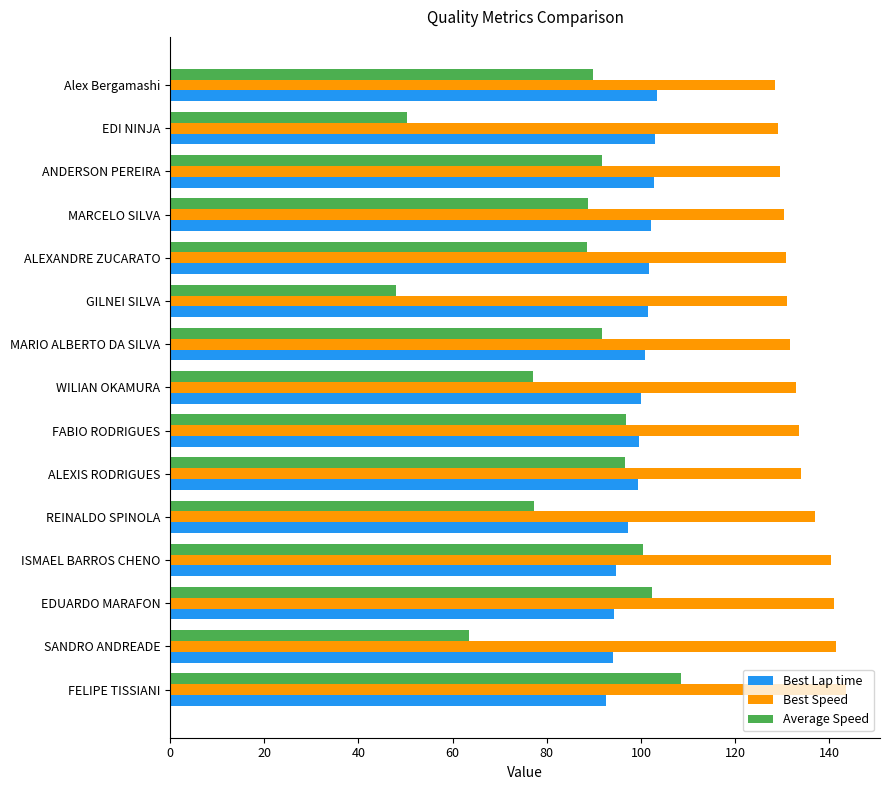

At how many categories does at least one series exceed 56?

15